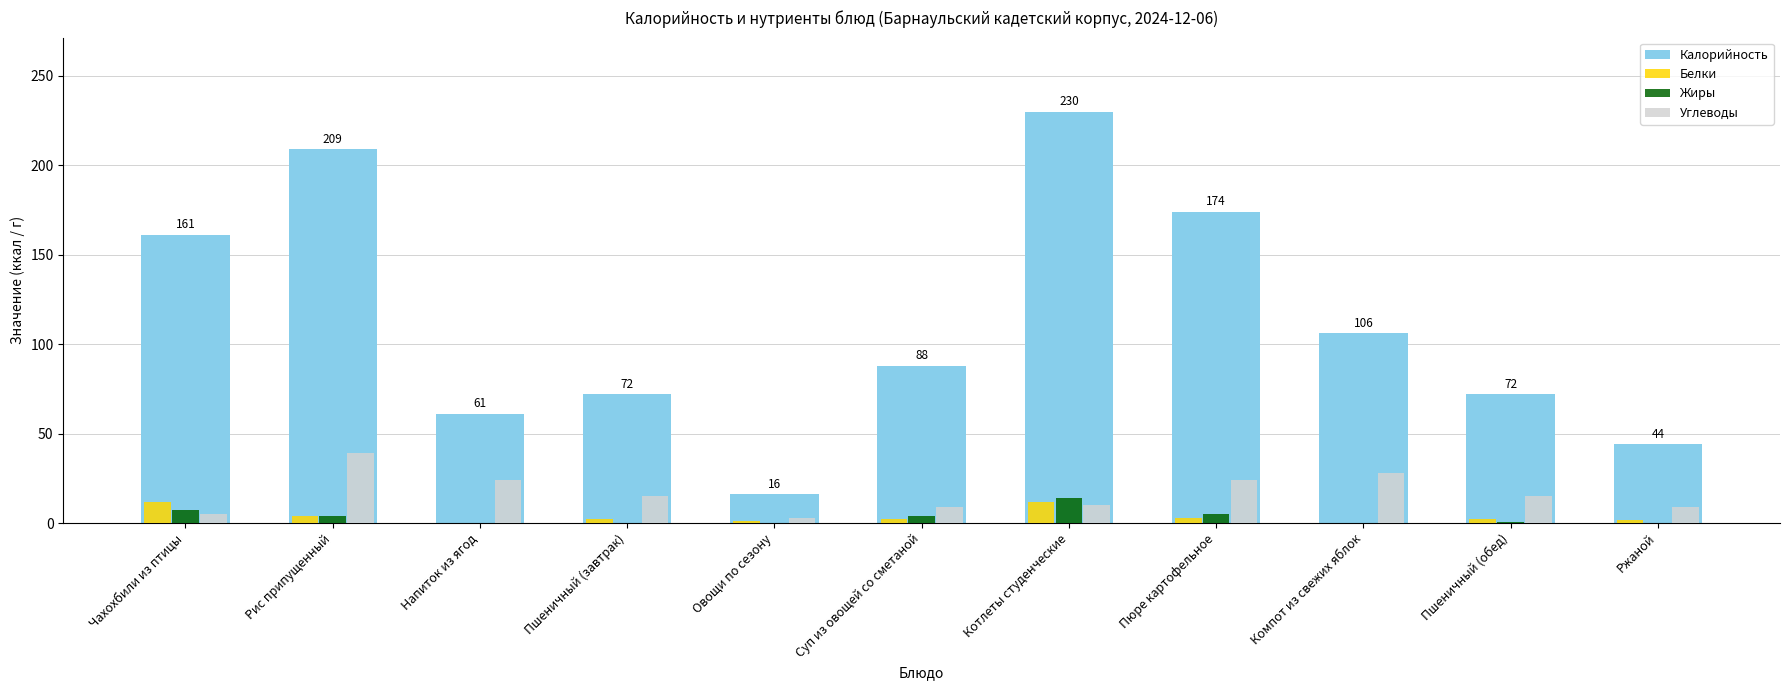

Which series has the largest total across all categories?

Калорийность